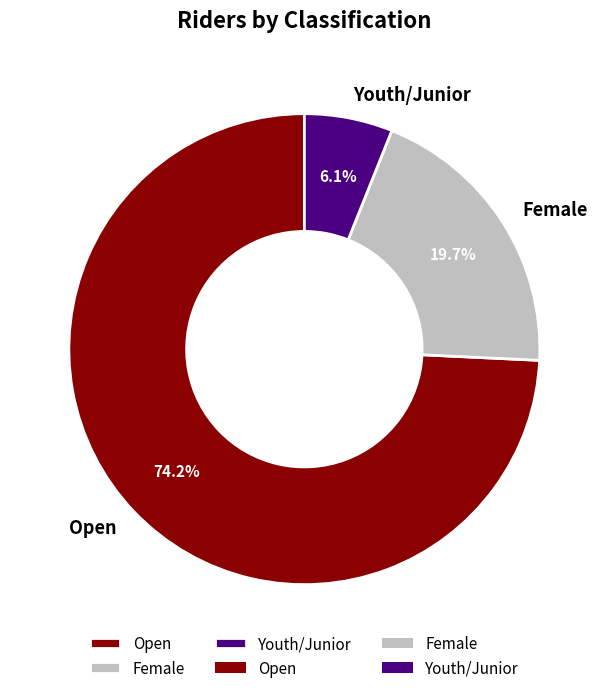

Rank the categories by value from highest to lowest.

Open, Female, Youth/Junior